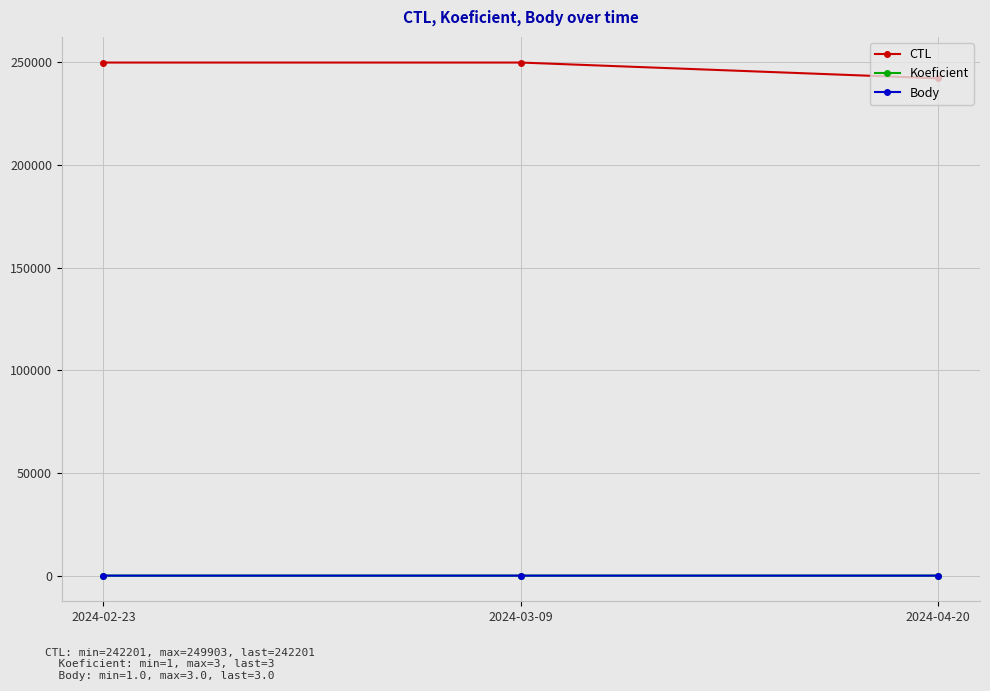

Reading left to right, what are all the values shown in this chart?

CTL: 249903	249902	242201
Koeficient: 1	1	3
Body: 1	1	3